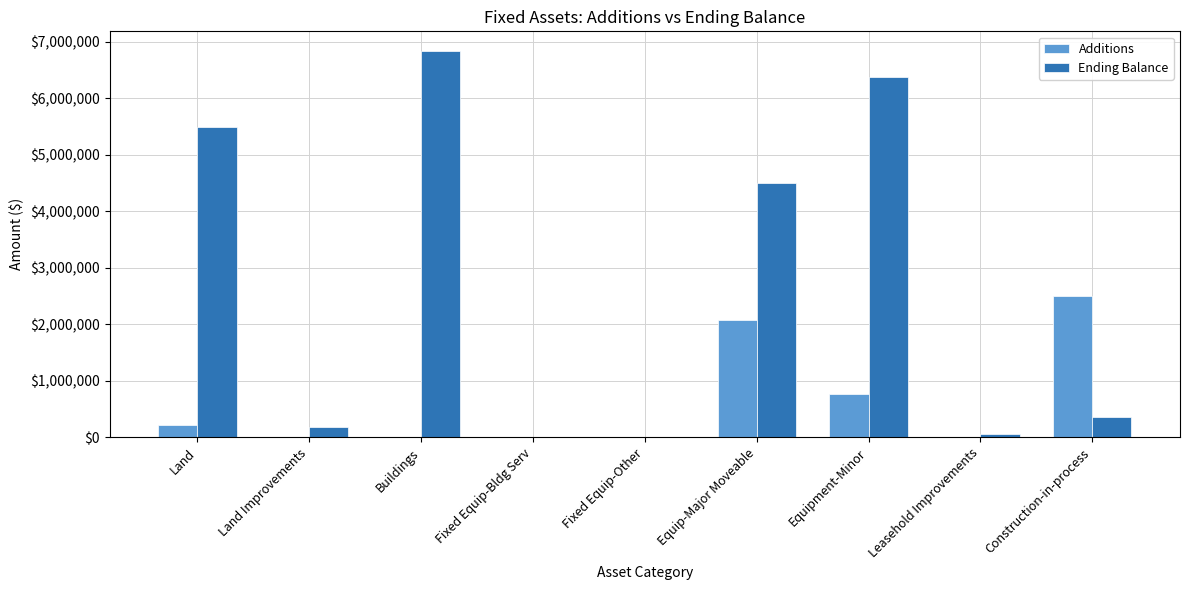

Where is Additions nearest to the value 1245872?

Equipment-Minor